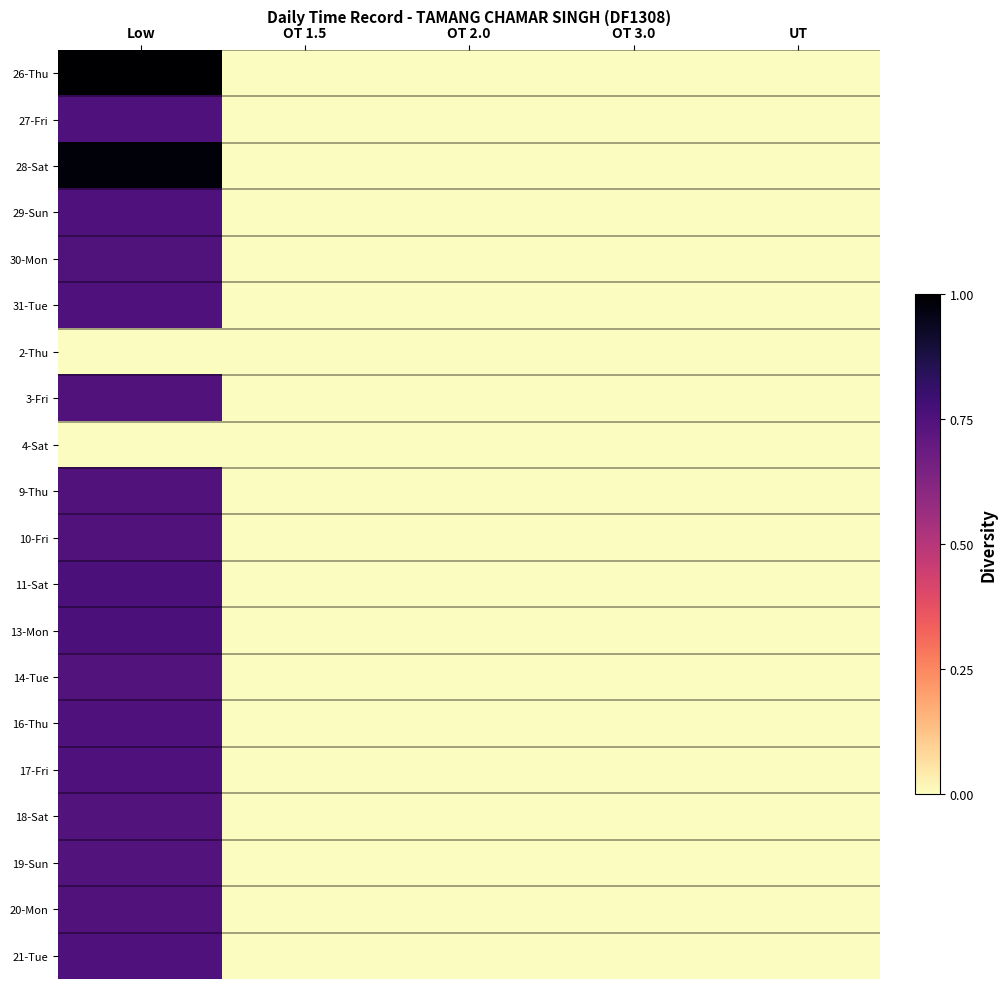

At which category is the sum across all series the highest?

Low